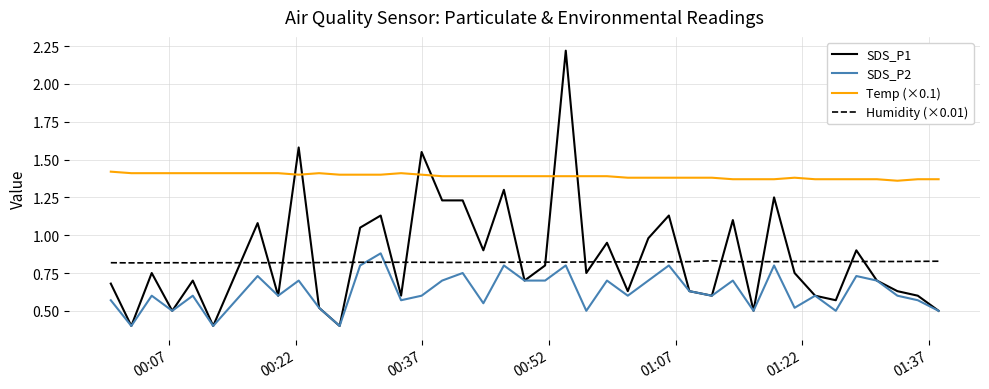

What is the smallest value displayed?

0.4